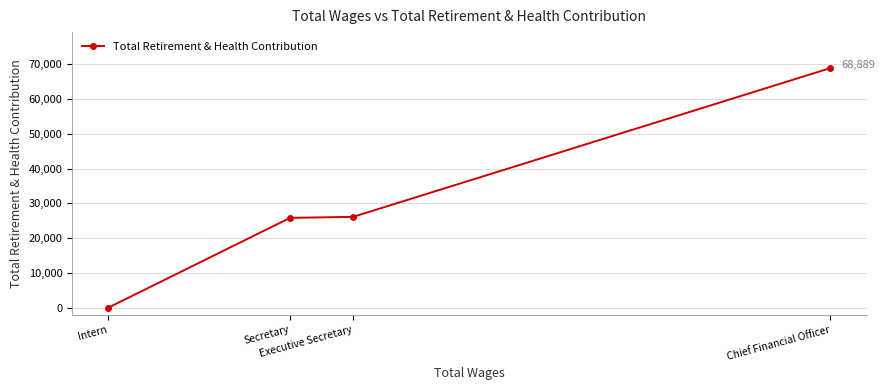

True or false: there are more than 2 points higher than both neighbors.

False